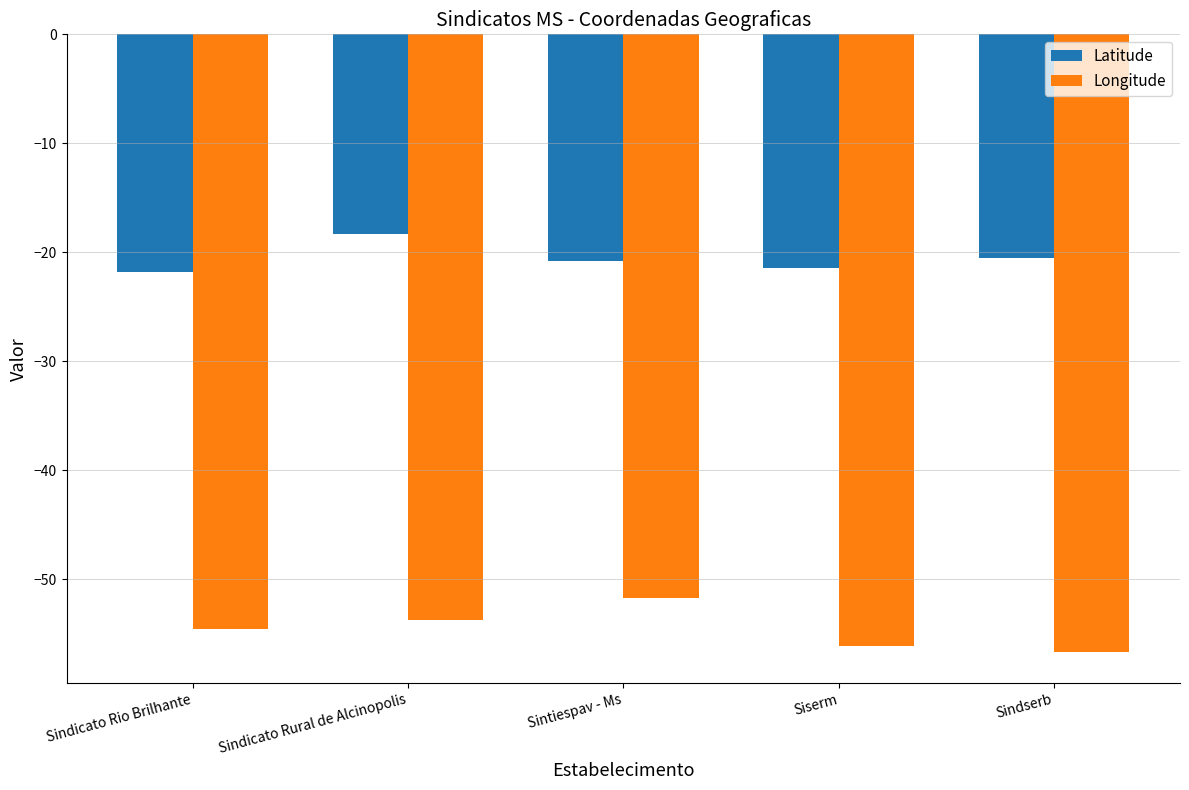

Which series has the largest total across all categories?

Latitude